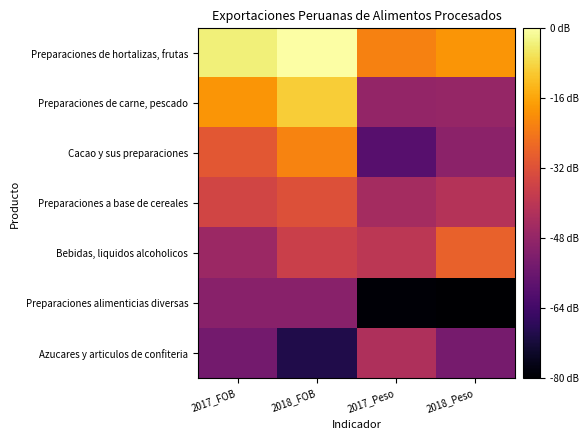

Which series has the largest total across all categories?

Preparaciones de hortalizas, frutas